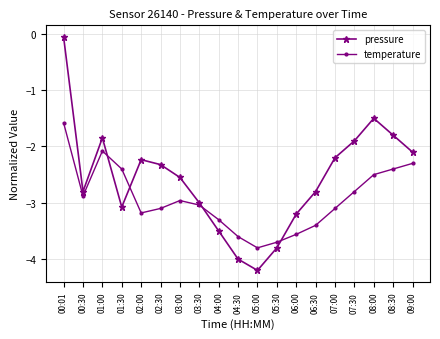

Between 00:30 and 05:00, which series saw the biggest shift?

pressure